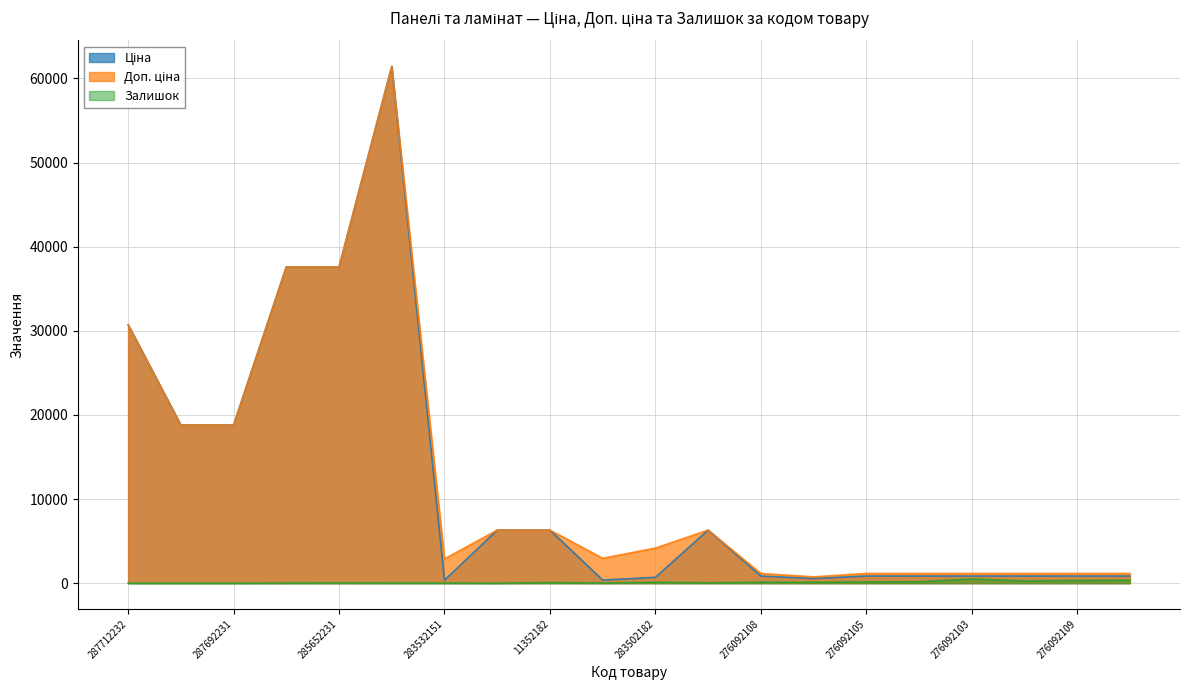

True or false: Доп. ціна and Залишок cross at least once.

False